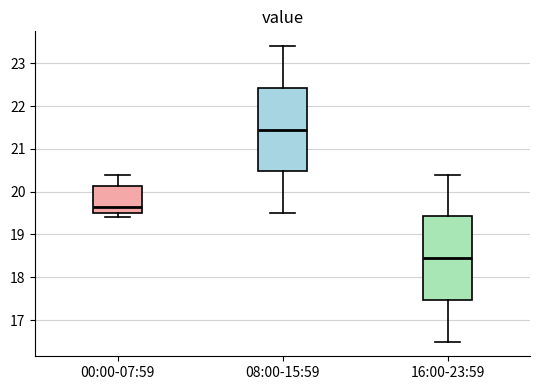

Which box's median line is the highest?

08:00-15:59